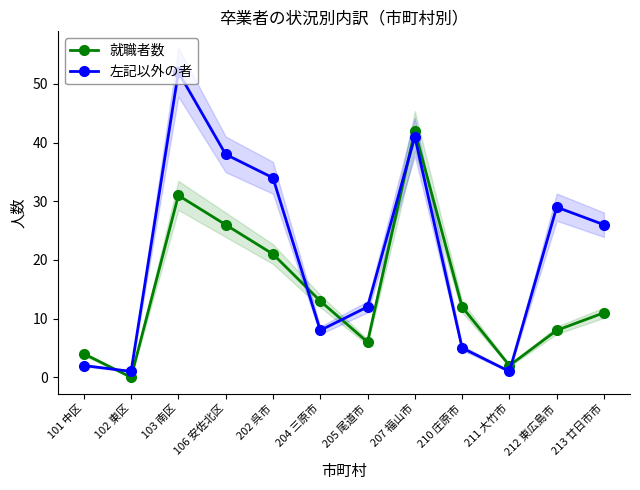

Reading left to right, list all the values displayed in this chart.

就職者数: 101 中区=4	102 東区=0	103 南区=31	106 安佐北区=26	202 呉市=21	204 三原市=13	205 尾道市=6	207 福山市=42	210 庄原市=12	211 大竹市=2	212 東広島市=8	213 廿日市市=11
左記以外の者: 101 中区=2	102 東区=1	103 南区=52	106 安佐北区=38	202 呉市=34	204 三原市=8	205 尾道市=12	207 福山市=41	210 庄原市=5	211 大竹市=1	212 東広島市=29	213 廿日市市=26